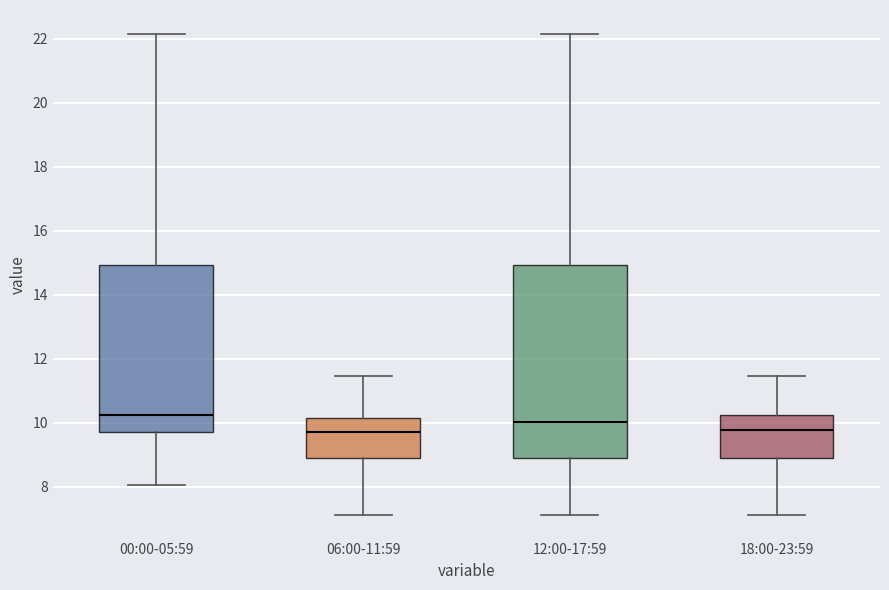

Reading left to right, transcribe this box plot: for each box, give where its median line is, the range the box spans, and where its two whiskers end, as read against the y-axis. The values are not printed on the chart, so give them approximately, as read against the axis.

00:00-05:59: median 10.2, box 9.8 to 15.0, whiskers 8.0 to 22.2
06:00-11:59: median 9.8, box 8.8 to 10.2, whiskers 7.2 to 11.4
12:00-17:59: median 10.0, box 8.8 to 15.0, whiskers 7.2 to 22.2
18:00-23:59: median 9.8, box 8.8 to 10.2, whiskers 7.2 to 11.4